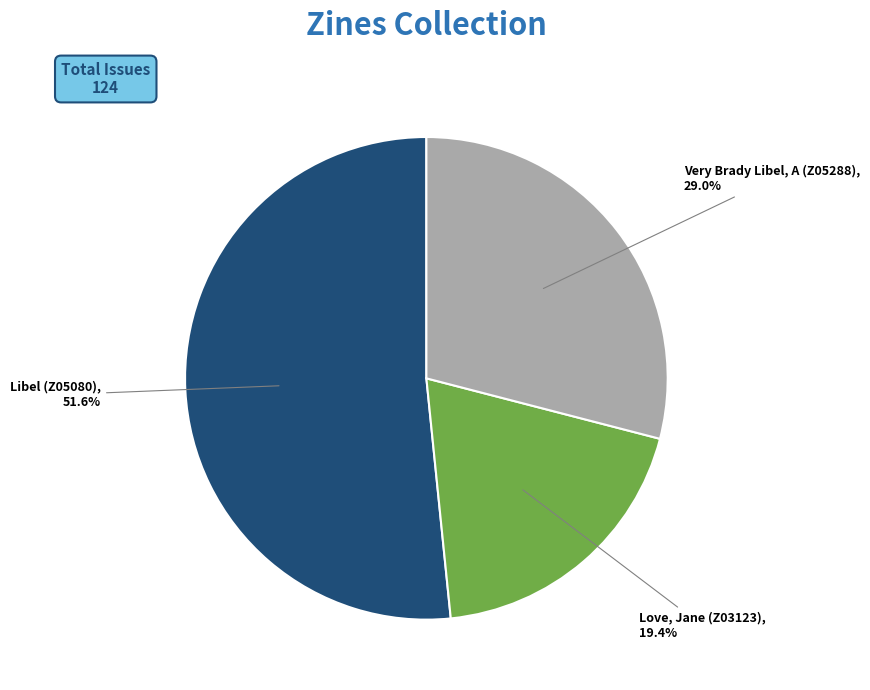

Is there any slice that represents more than half of the pie?

Yes